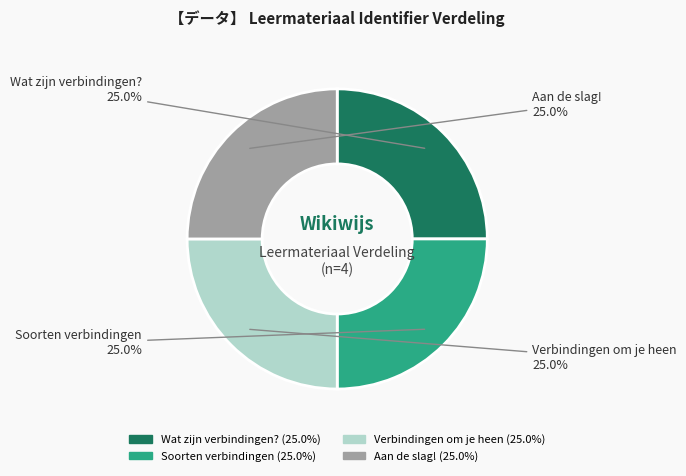

How much of the chart is everything except Wat zijn verbindingen??

75.0%